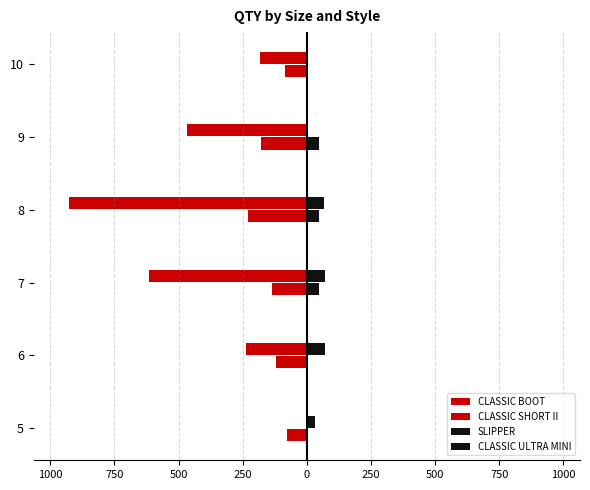

What is the difference between the second highest and minimum values in the CLASSIC ULTRA MINI series?

70